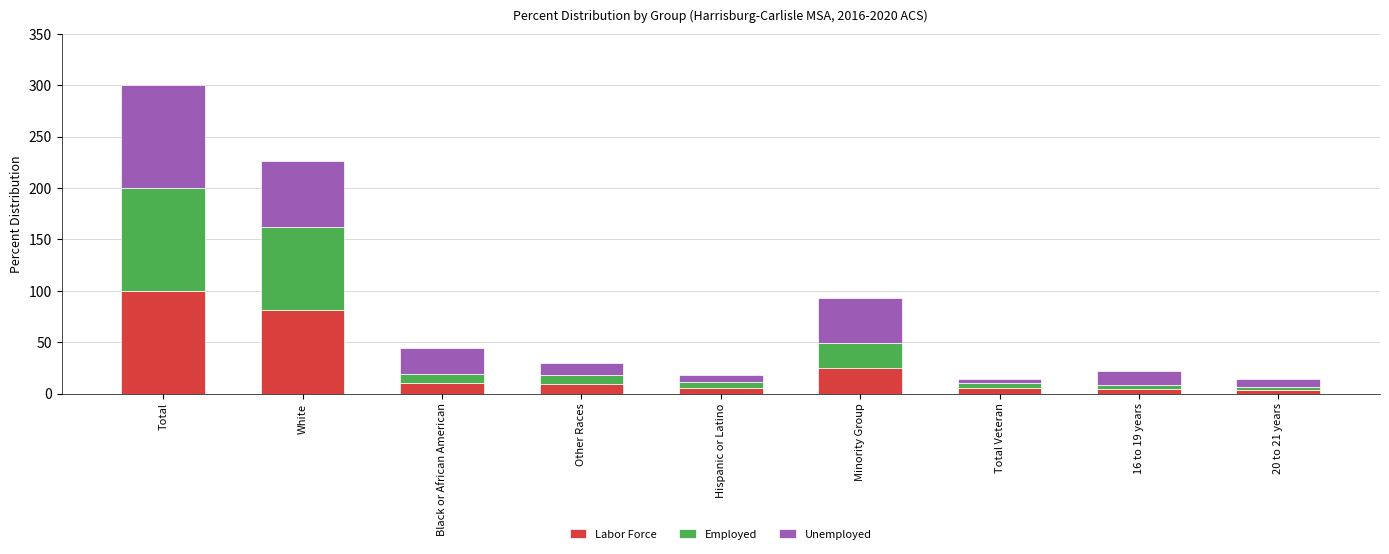

What is the total value across all series at Minority Group?

92.6